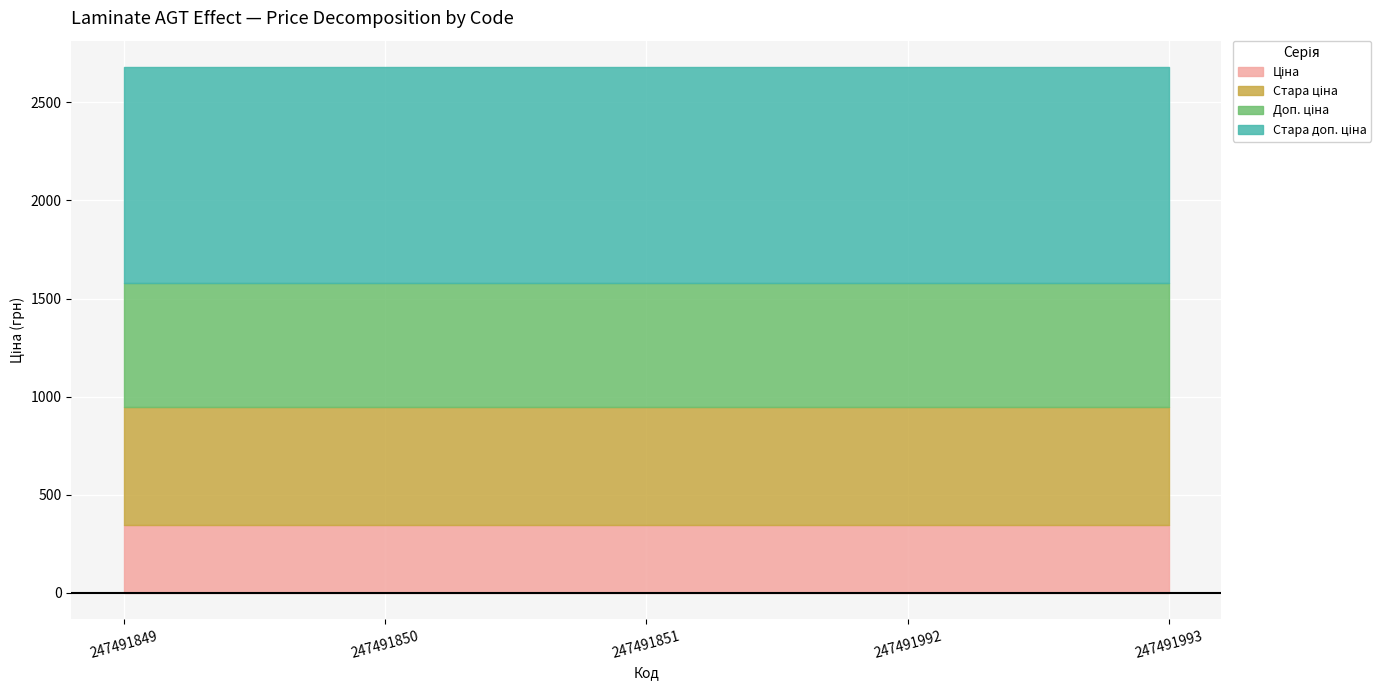

Reading left to right, extract all data points from this chart.

Ціна: 345.6	345.6	345.6	345.6	345.6
Стара ціна: 599.9	599.9	599.9	599.9	599.9
Доп. ціна: 634.0	634.0	634.0	634.0	634.0
Стара доп. ціна: 1100.0	1100.0	1100.0	1100.0	1100.0